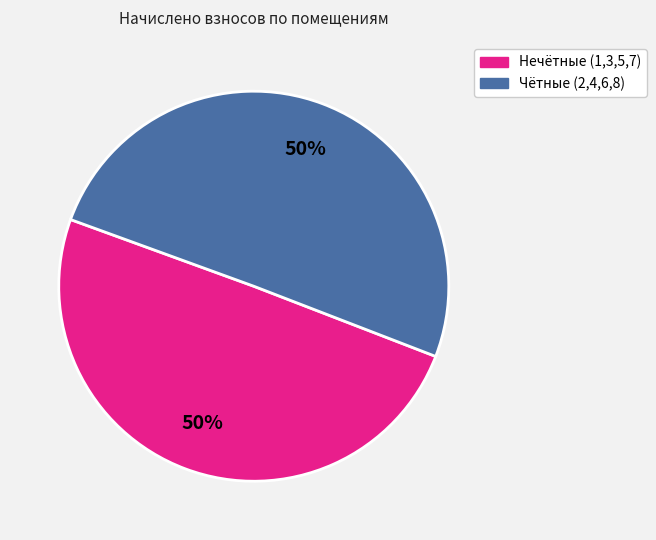

To the nearest percent, what is the average slice percentage?

50%